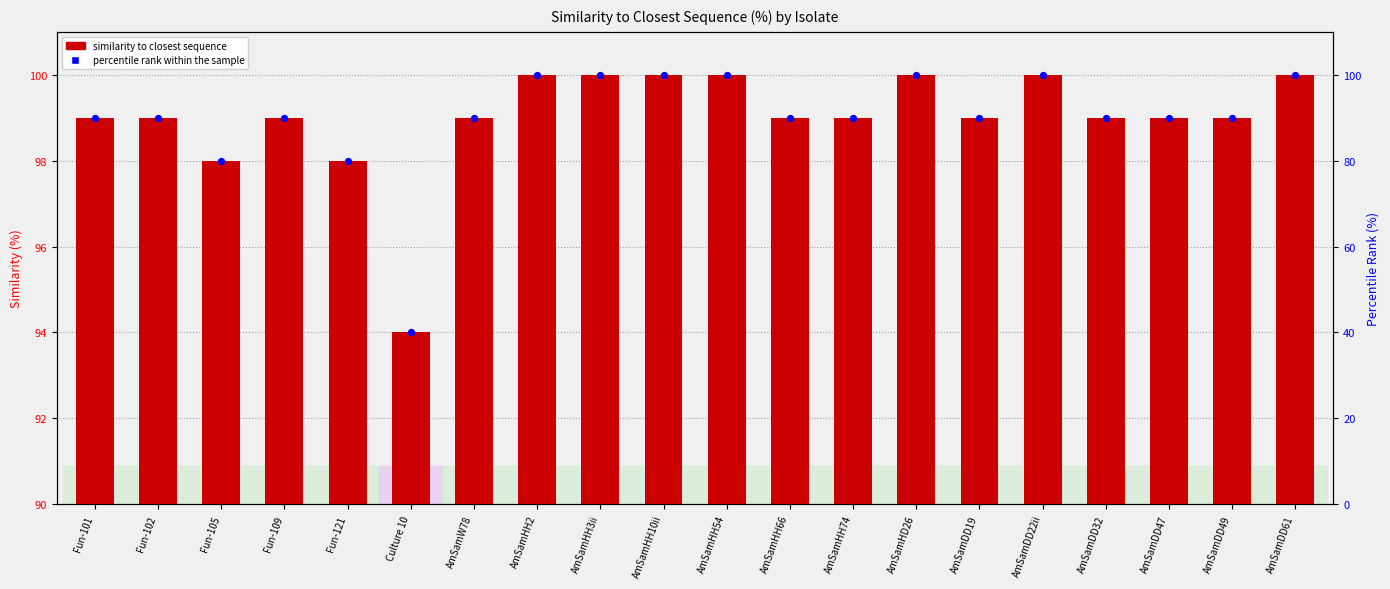

Is the value of percentile rank within the sample at AmSamDD32 greater than the value of Similarity to closest sequence at AmSamHH10ii?

No